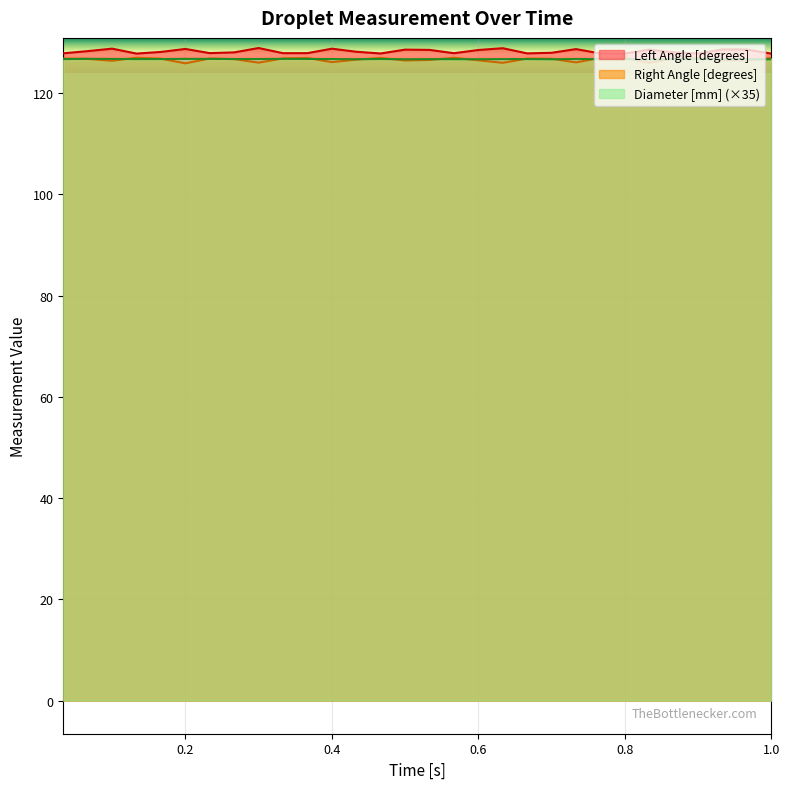

What is the smallest value displayed?

125.9